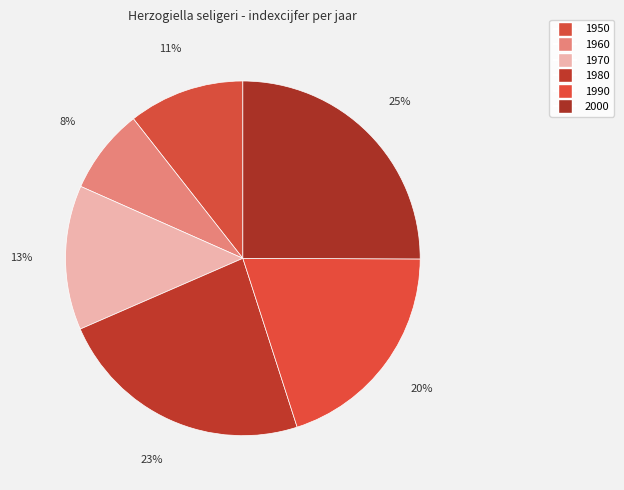

Which category has the smallest portion of the pie?

1960